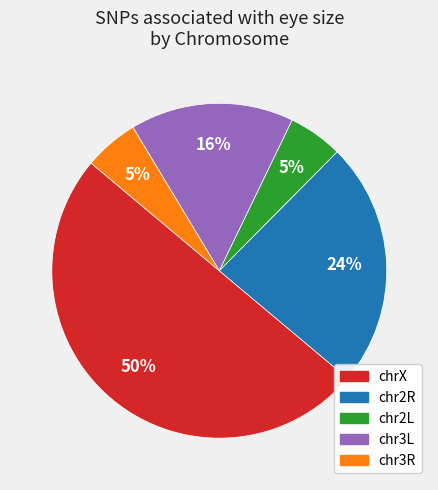

To the nearest percent, what is the average slice percentage?

20%